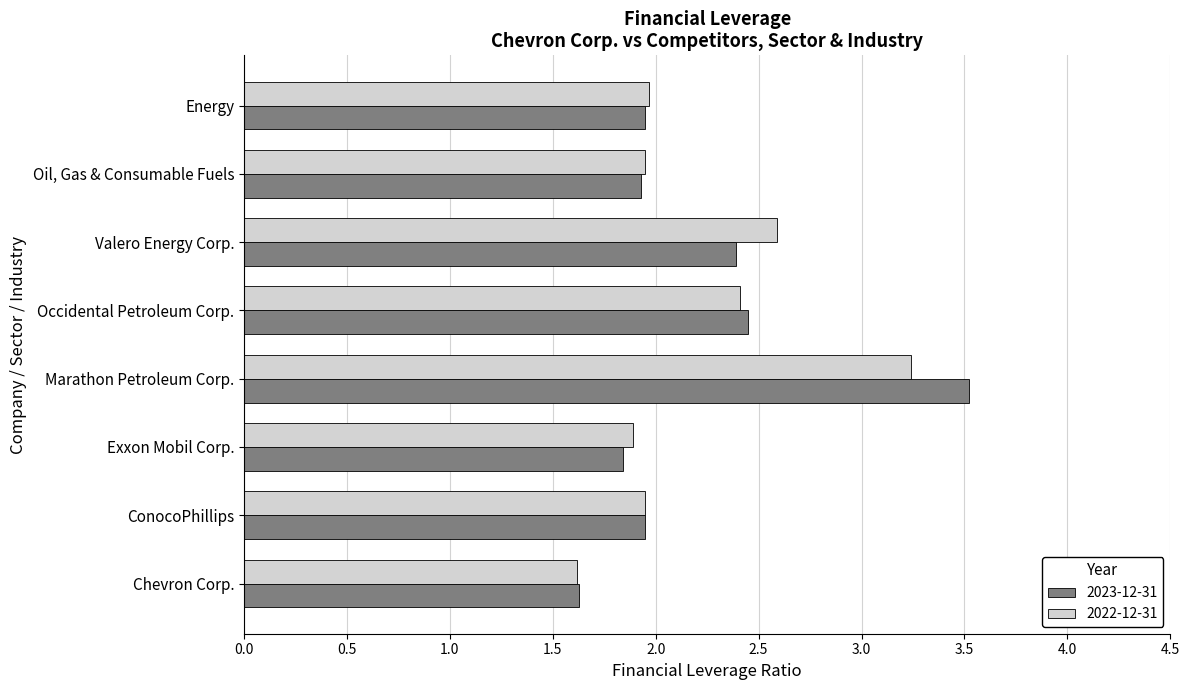

Rank the series by their maximum value, from highest to lowest.

2023-12-31, 2022-12-31